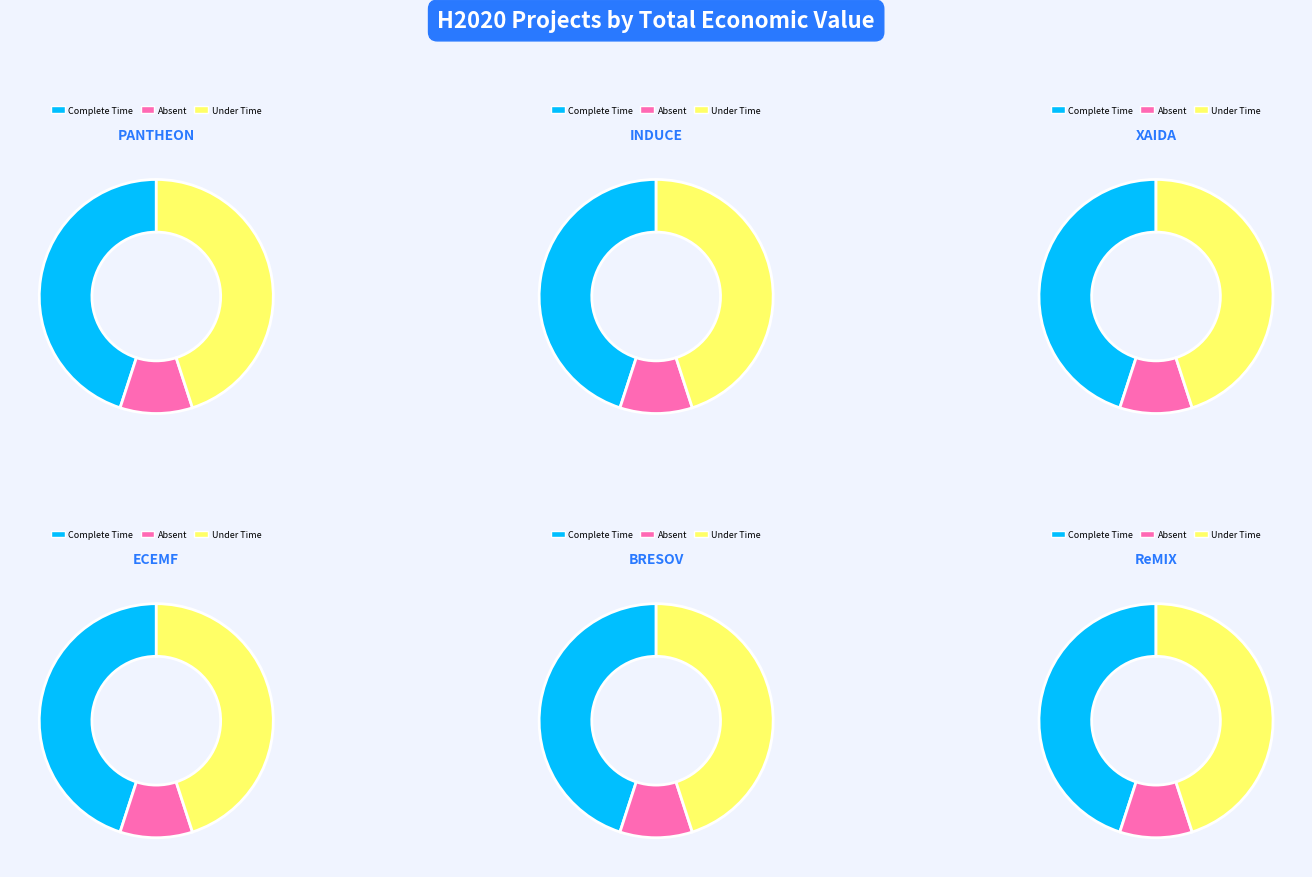

What portion of the pie excludes PANTHEON?

95.5%